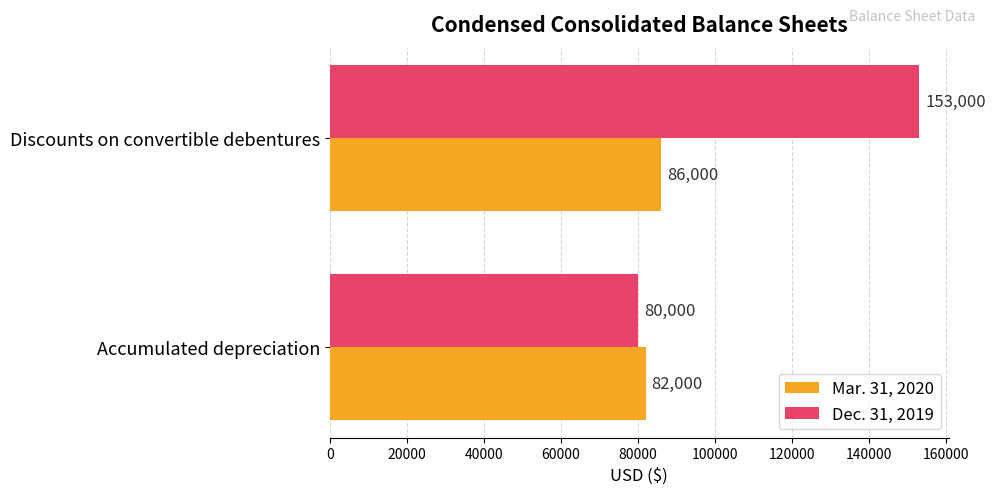

What is the total value across all series at Accumulated depreciation?

162000